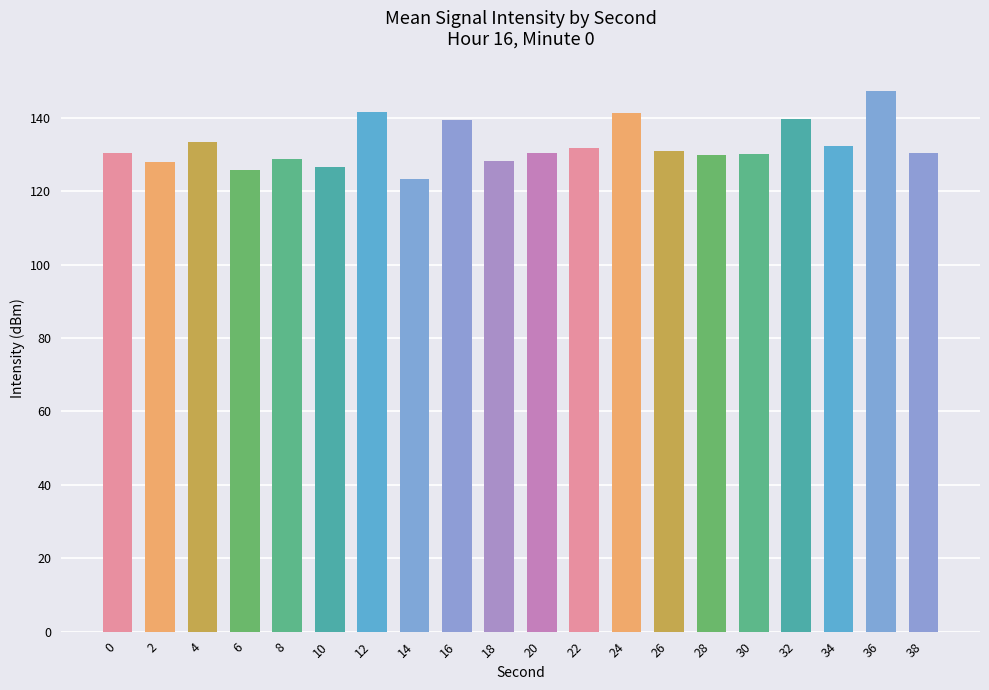

At which category does the chart reach its minimum across all series?

14